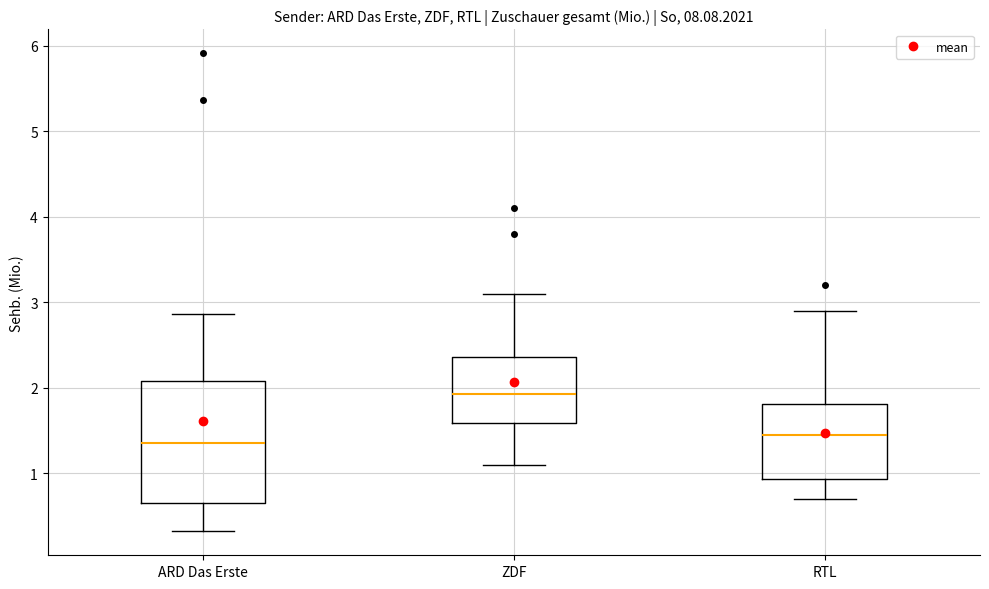

Reading left to right, transcribe this box plot: for each box, give where its median line is, the range the box spans, and where its two whiskers end, as read against the y-axis. The values are not printed on the chart, so give them approximately, as read against the axis.

ARD Das Erste: median 1.4, box 0.6 to 2.1, whiskers 0.3 to 2.9
ZDF: median 1.9, box 1.6 to 2.4, whiskers 1.1 to 3.1
RTL: median 1.5, box 0.9 to 1.8, whiskers 0.7 to 2.9